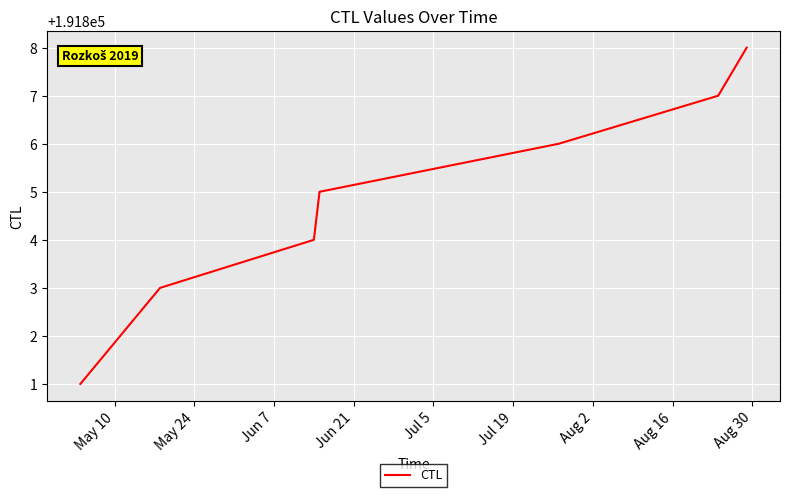

What is the maximum value shown in the chart?

191808